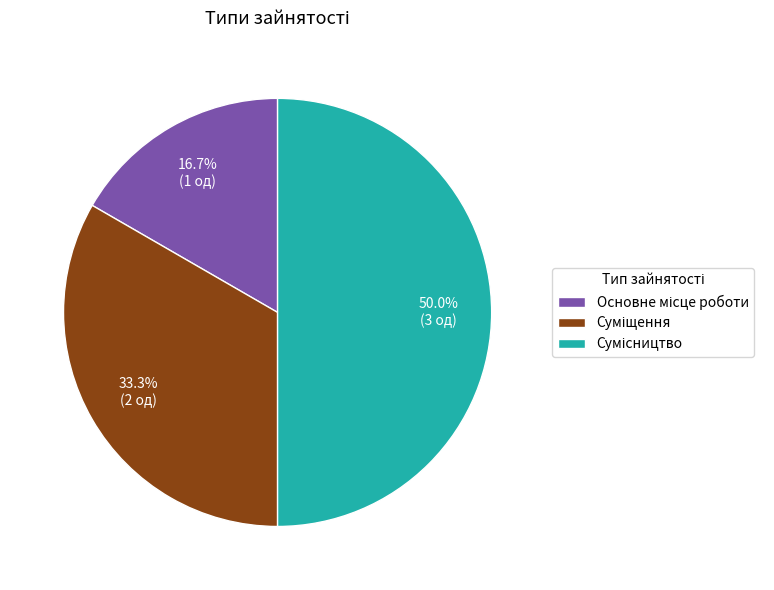

How many segments does this pie chart have?

3